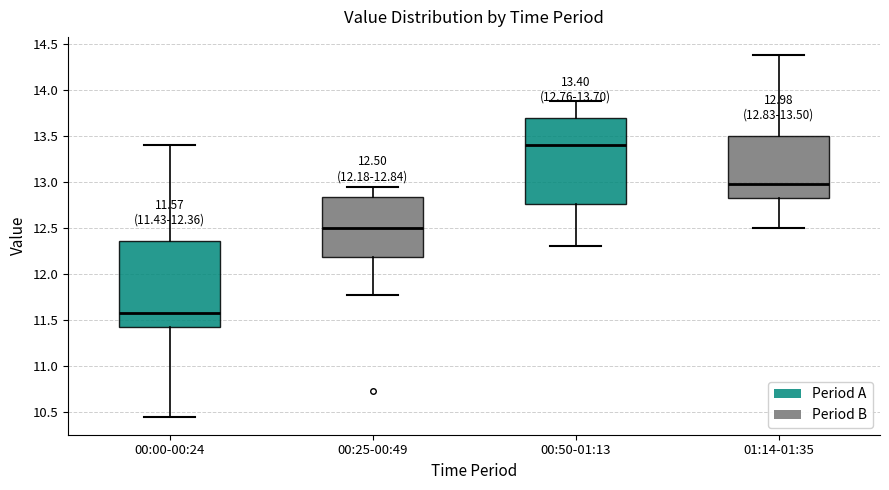

Which box's median line is the lowest?

00:00-00:24